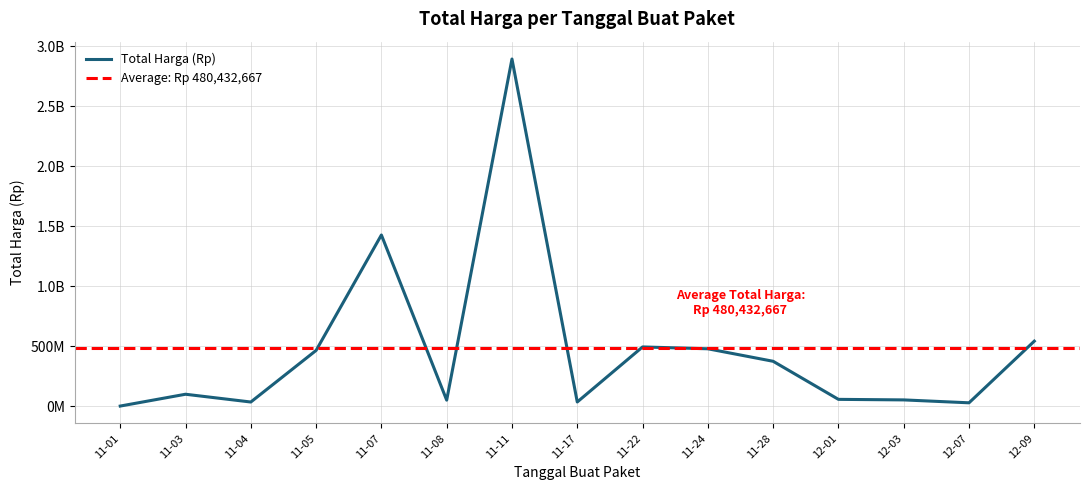

Rank the categories by value from lowest to highest.

11-01, 12-07, 11-04, 11-17, 11-08, 12-03, 12-01, 11-03, 11-28, 11-05, 11-24, 11-22, 12-09, 11-07, 11-11